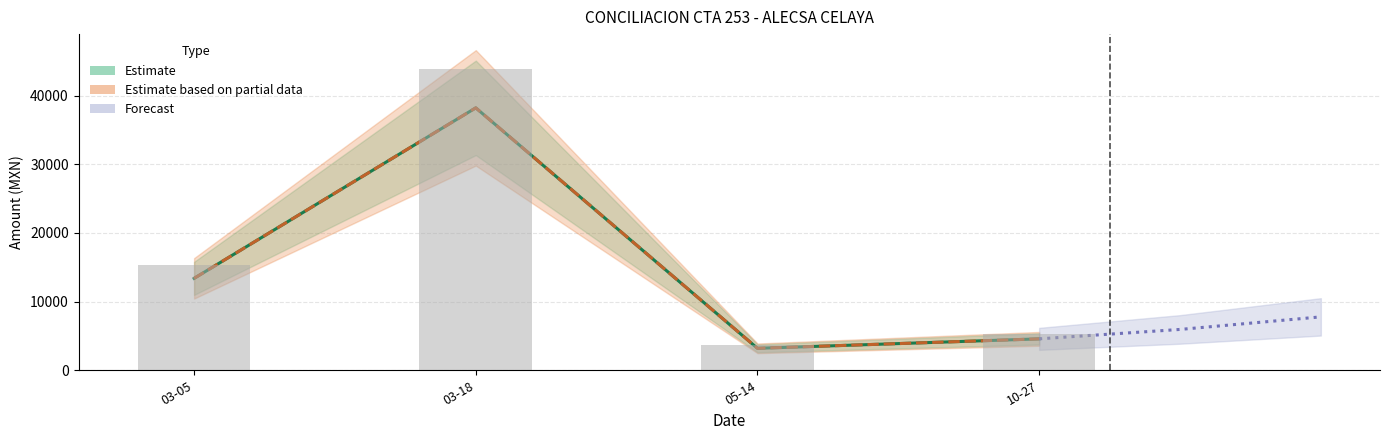

Which category has the highest value across all series?

2015-03-18